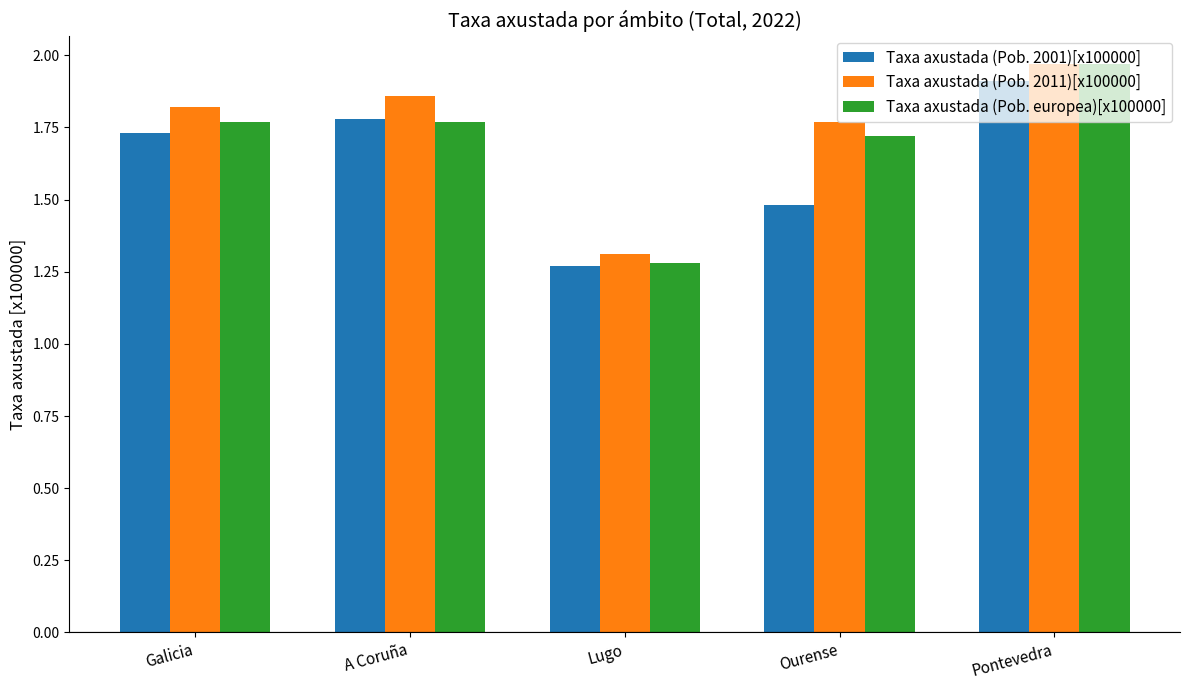

At how many categories does at least one series exceed 1?

5